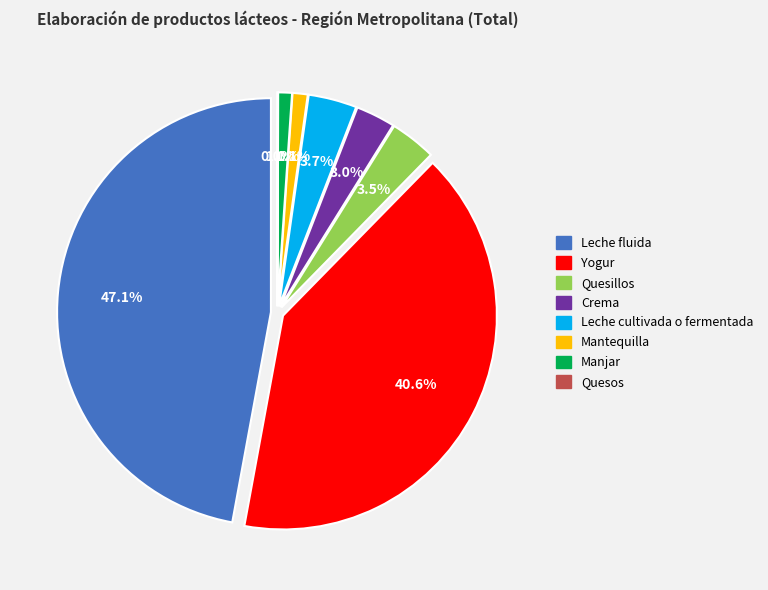

The Crema slice represents 3% of the pie. True or false?

True